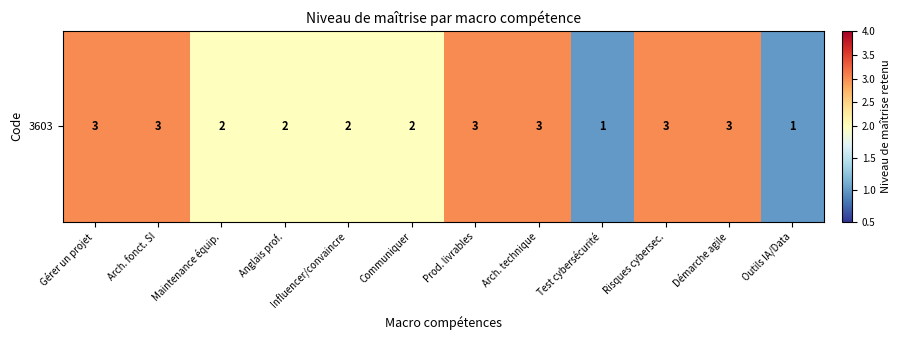

What is the maximum value shown in the chart?

3